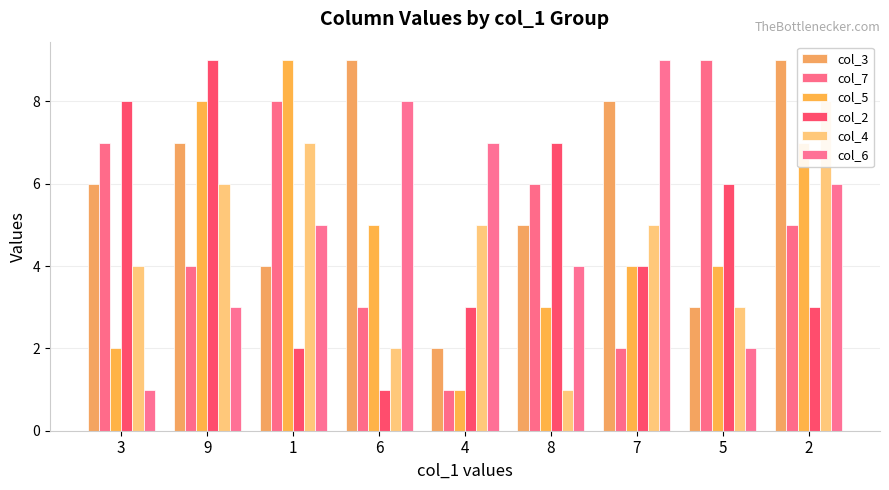

Count the col_3 values in the range 4 to 8.

5